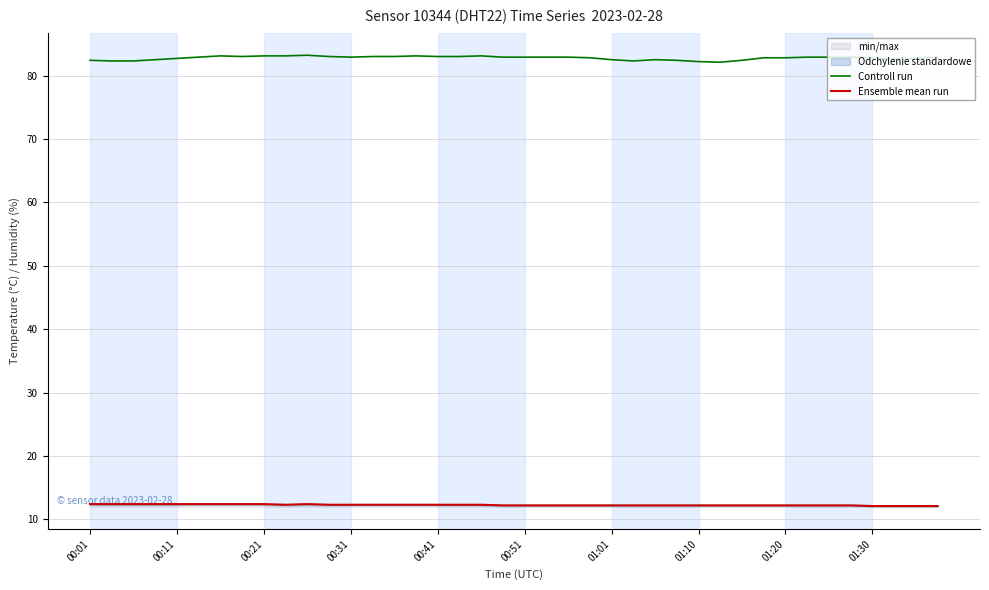

What is the minimum value for Ensemble mean run?

12.1